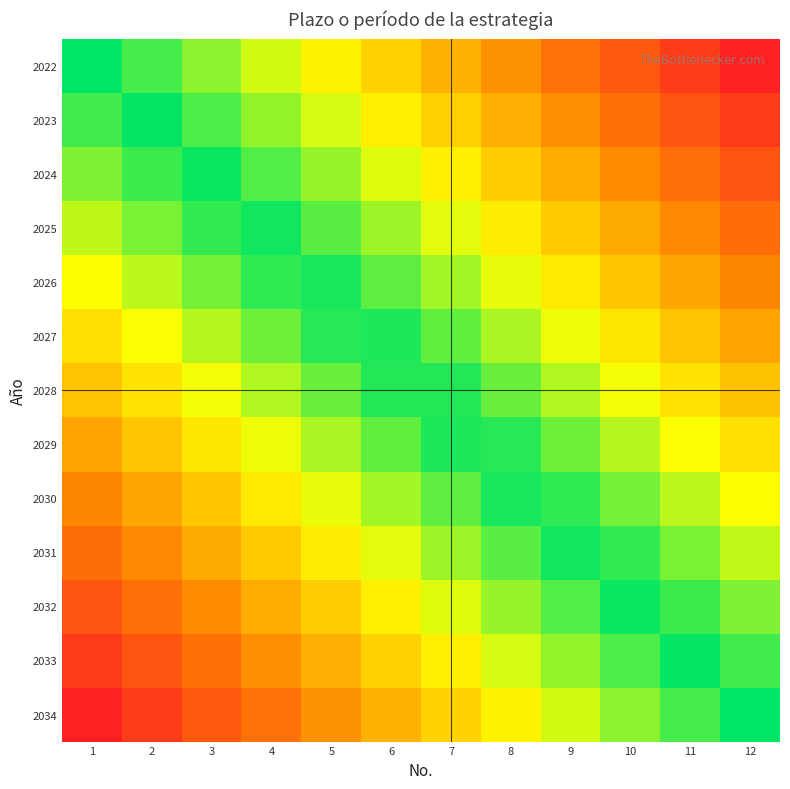

Which has a higher value, 7 or 4?

7